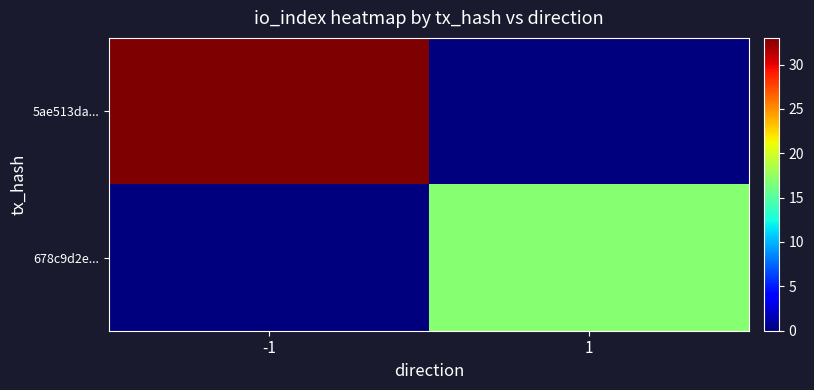

Which has a higher value, -1 or 1?

-1